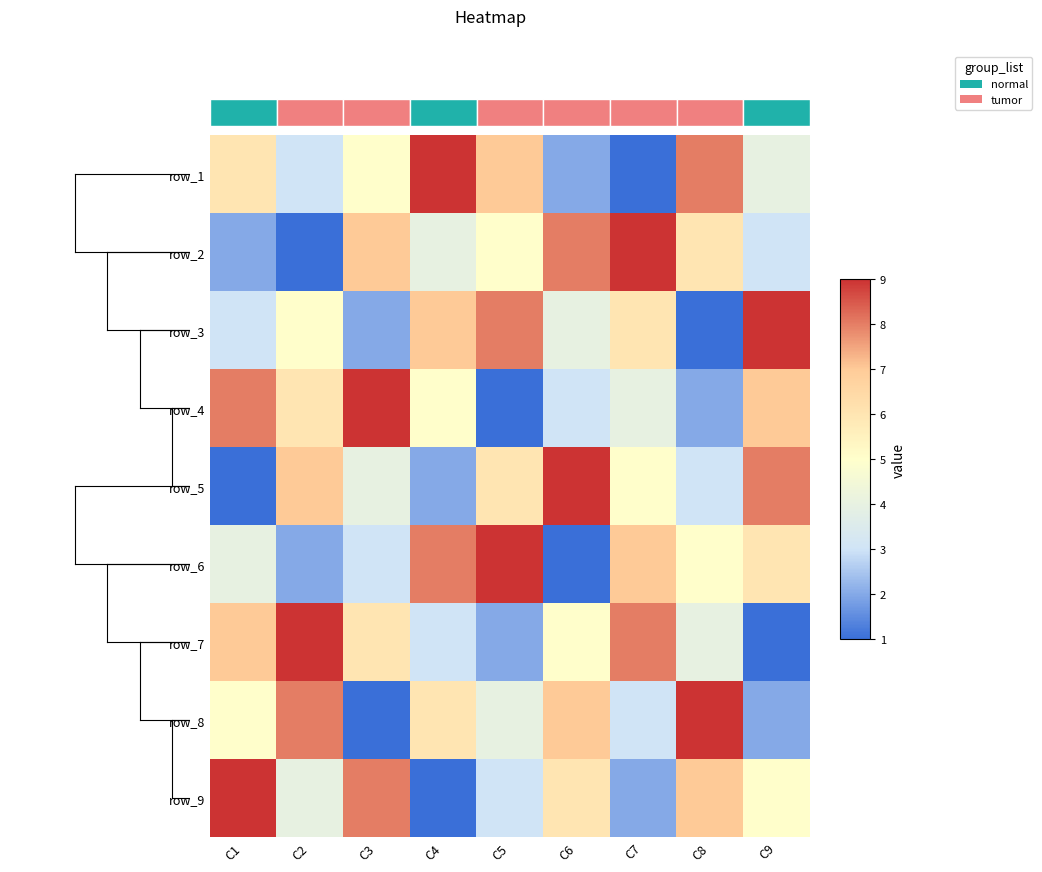

Which has a higher value, C9 or C2?

C9